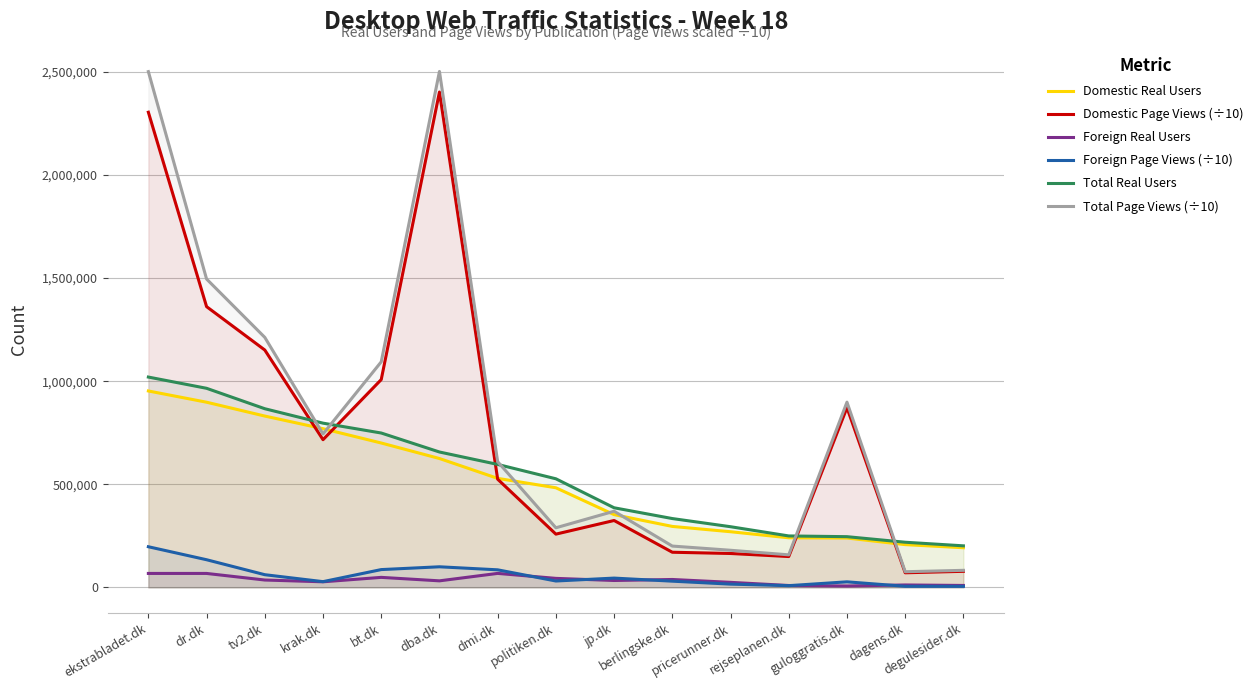

Between bt.dk and dagens.dk, which series saw the biggest shift?

Total Page Views (÷10)